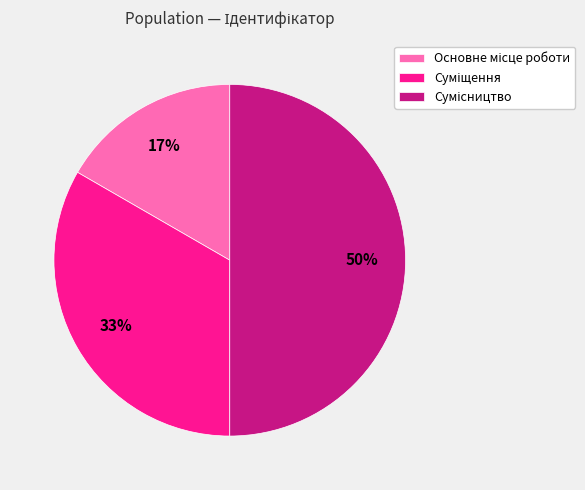

To the nearest percent, what is the average slice percentage?

33%